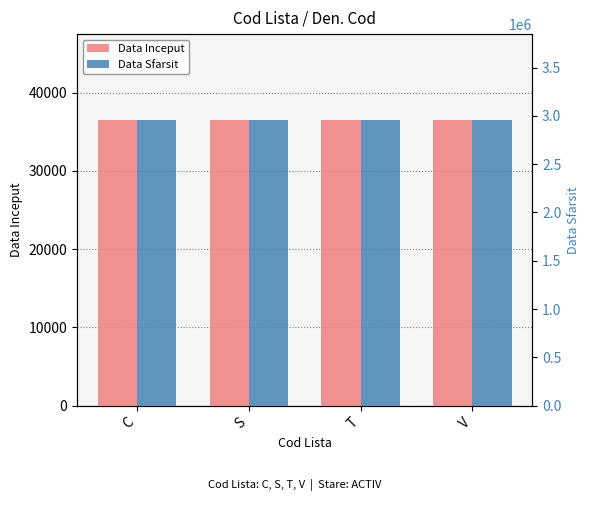

Rank the series at T from highest to lowest value.

Data Sfarsit, Data Inceput